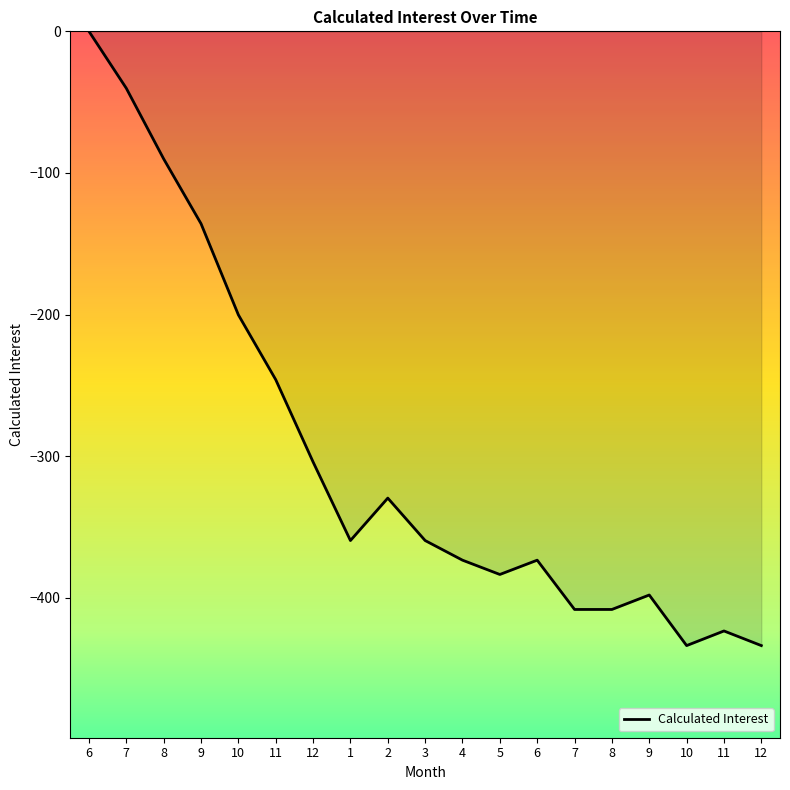

What is the change in value from 11 to 12?

-58.1